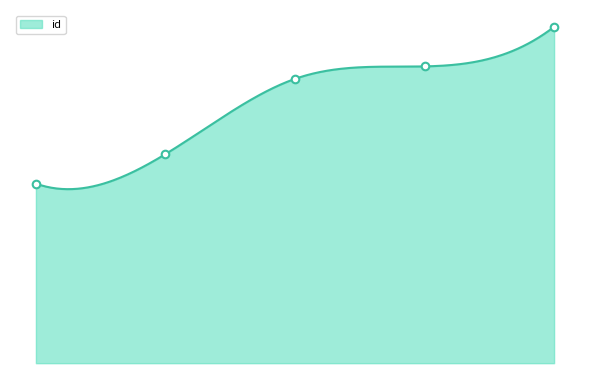

Which has a higher value, 5366 or 4685?

5366